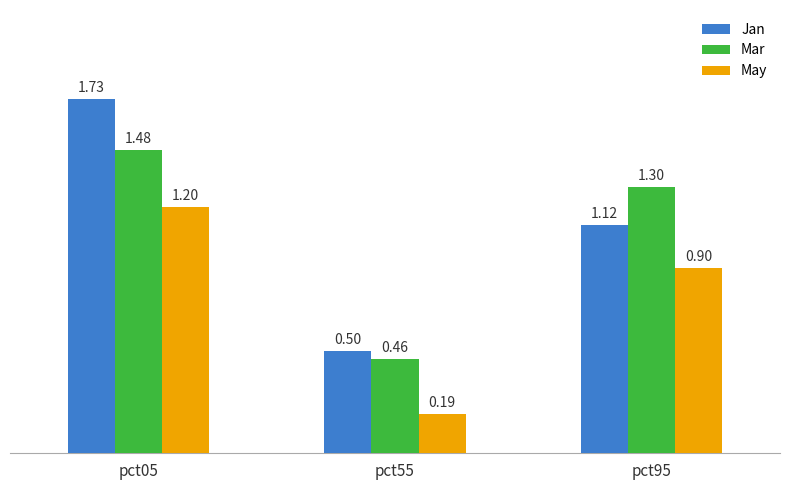

What value does the May series have at pct95?

0.9